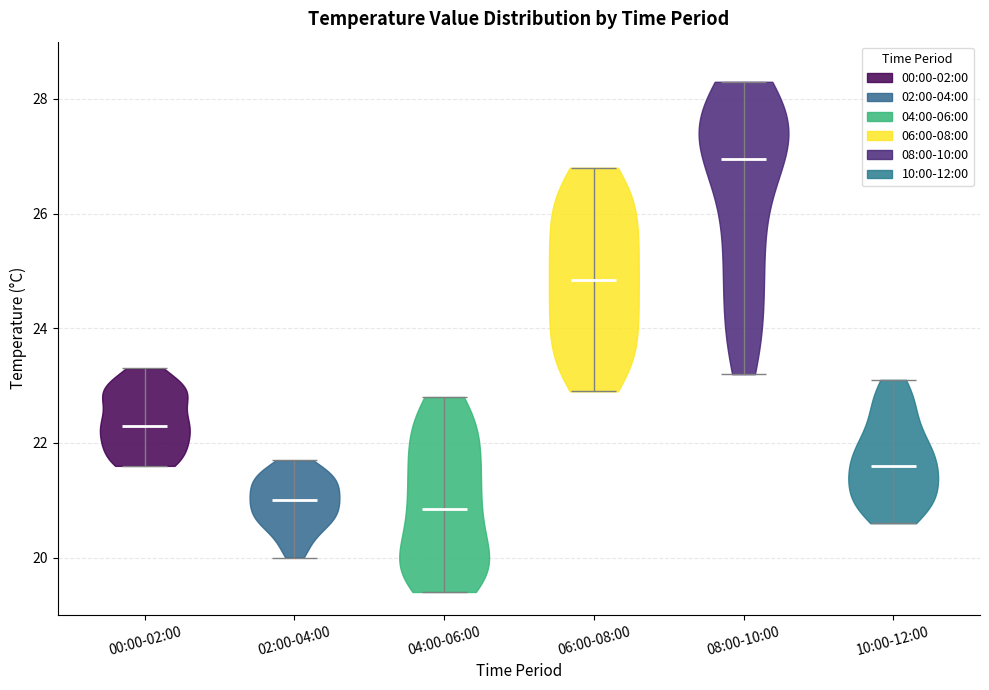

Reading left to right, read every violin against the y-axis: where its median line is, and the lowest and highest points it reaches. The values are not printed on the chart, so give them approximately, as read against the axis.

00:00-02:00: median line 22.4, lowest point 21.6, highest point 23.4
02:00-04:00: median line 21.0, lowest point 20.0, highest point 21.8
04:00-06:00: median line 20.8, lowest point 19.4, highest point 22.8
06:00-08:00: median line 24.8, lowest point 23.0, highest point 26.8
08:00-10:00: median line 27.0, lowest point 23.2, highest point 28.4
10:00-12:00: median line 21.6, lowest point 20.6, highest point 23.2